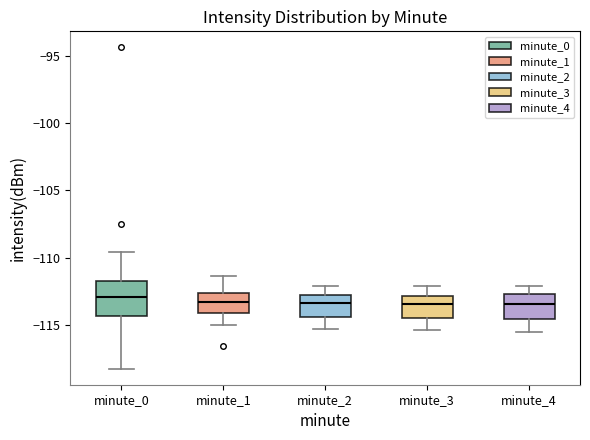

Comparing the boxes themselves (not the whiskers), which one is the tallest?

minute_0